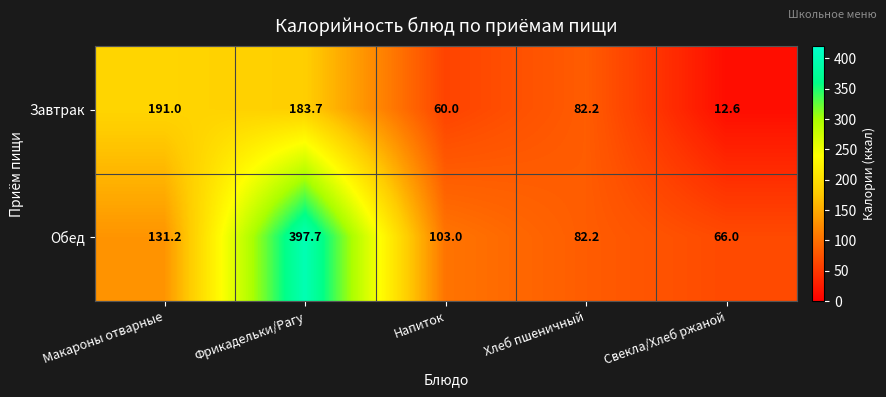

What is the difference between the maximum and second lowest values in the Завтрак series?

131.0